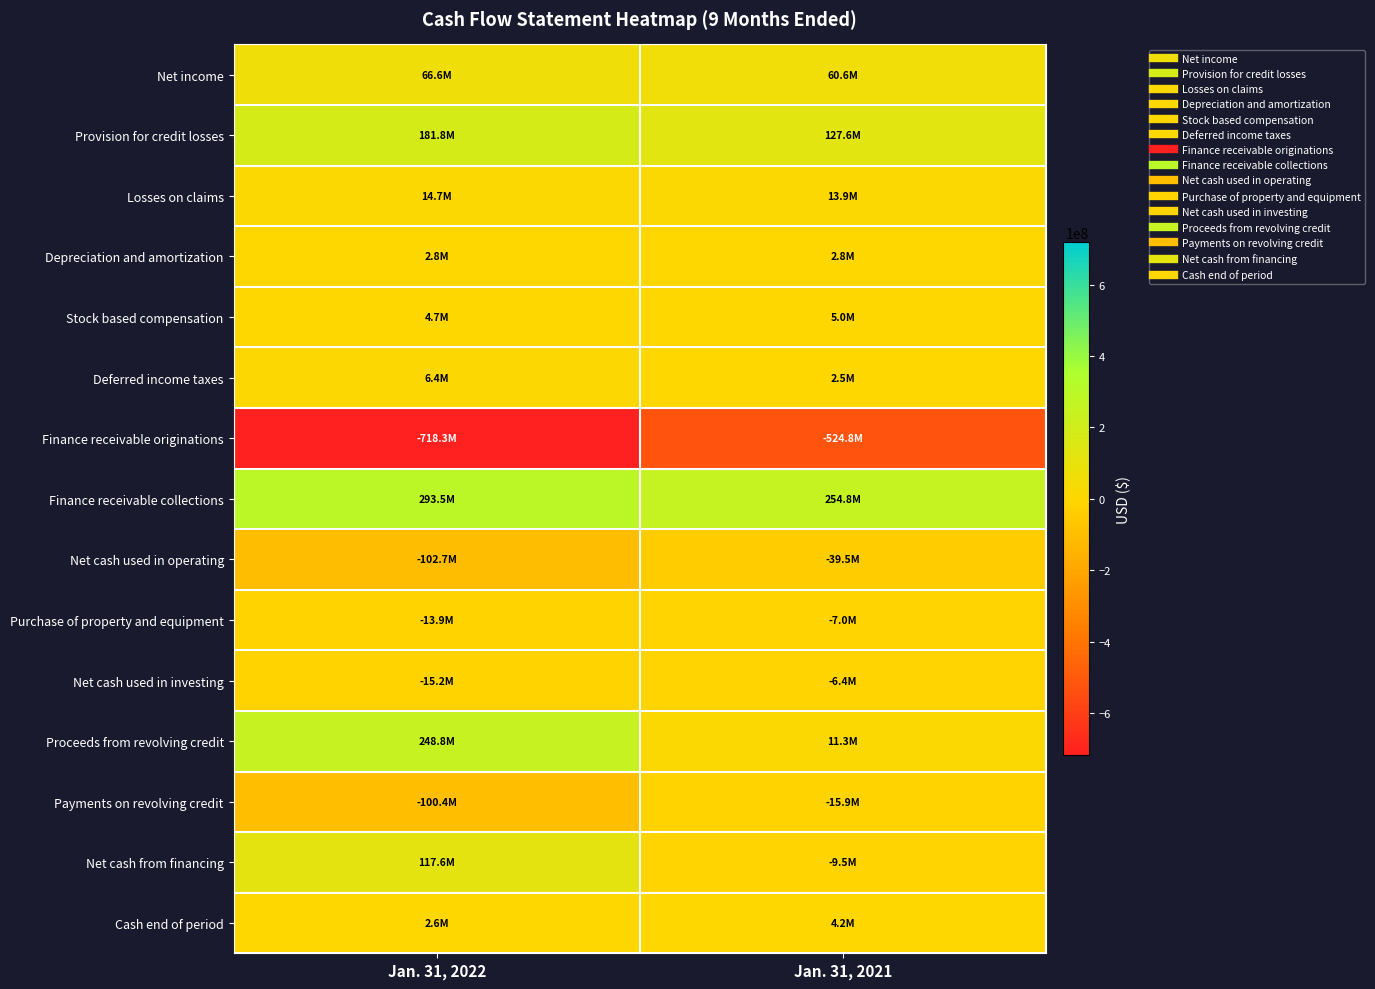

Which has a higher value, Jan. 31, 2021 or Jan. 31, 2022?

Jan. 31, 2022